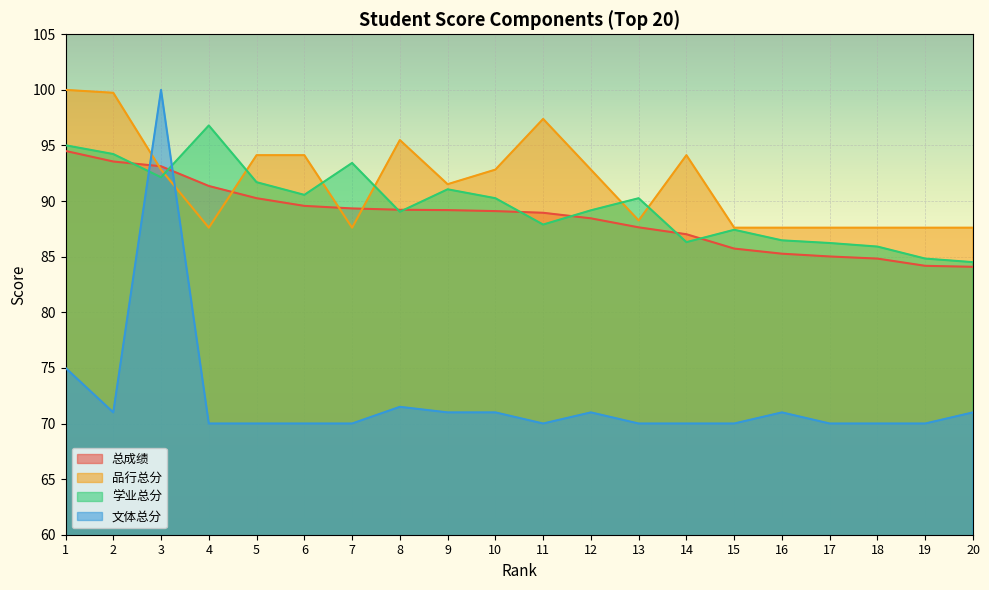

List the labels in order of 品行总分 value, largest first.

1, 2, 11, 8, 5, 6, 14, 3, 10, 12, 9, 13, 4, 7, 15, 16, 17, 18, 19, 20